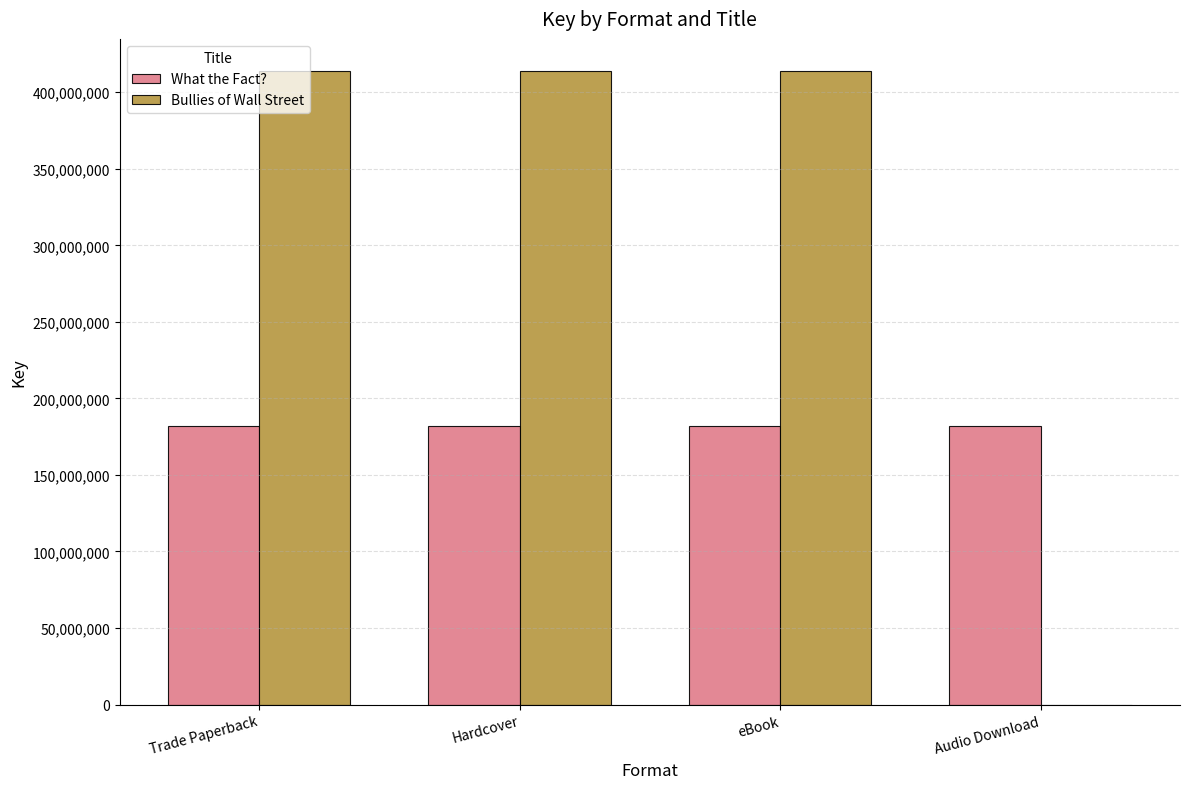

Read the What the Fact? value at eBook.

181955612